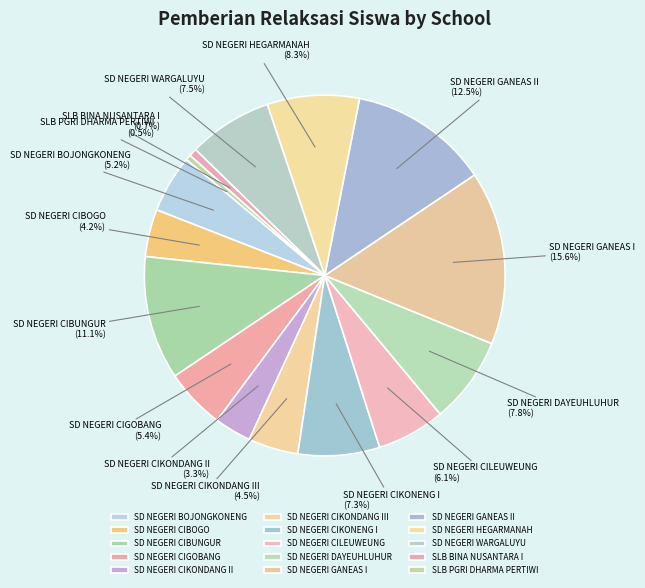

What percentage is the SD NEGERI GANEAS I slice, to the nearest percent?

16%